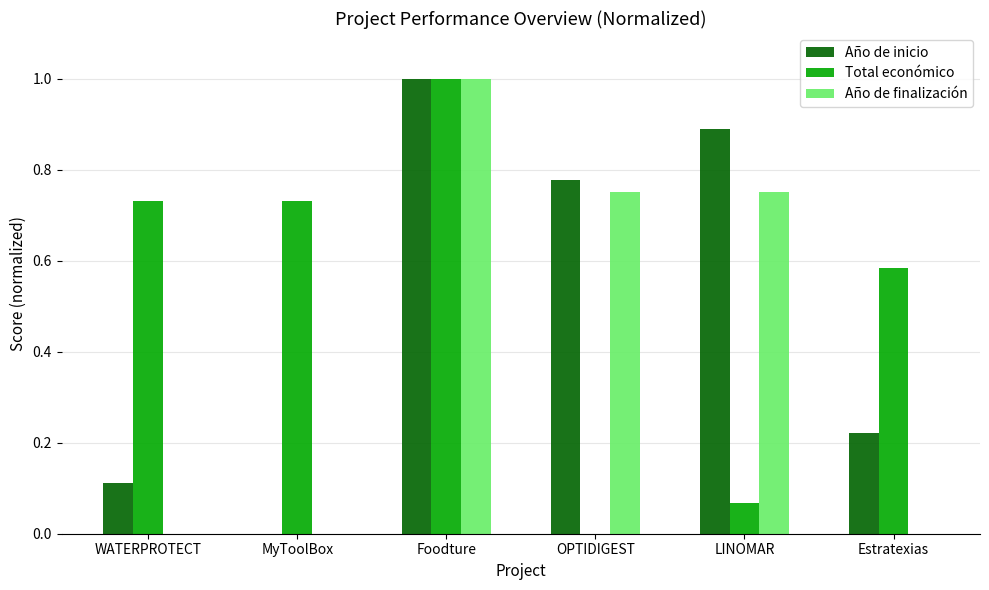

The Año de finalización series shows 1.0 at OPTIDIGEST. True or false?

False